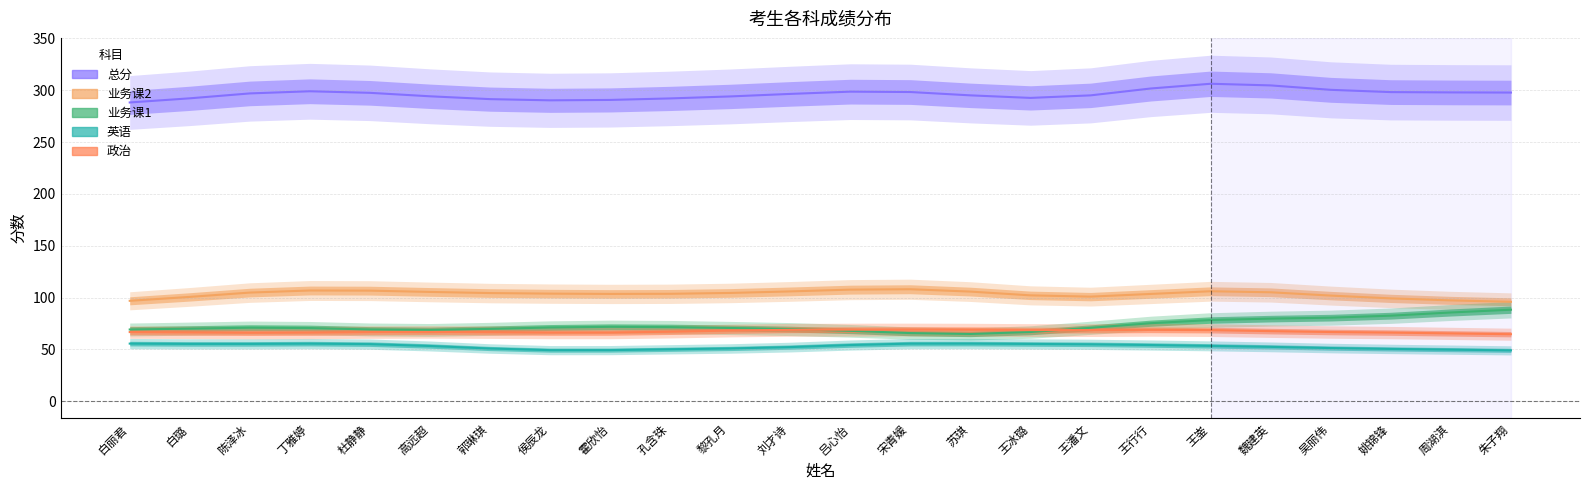

How many interior local peaks does the 业务课1 series have?

2